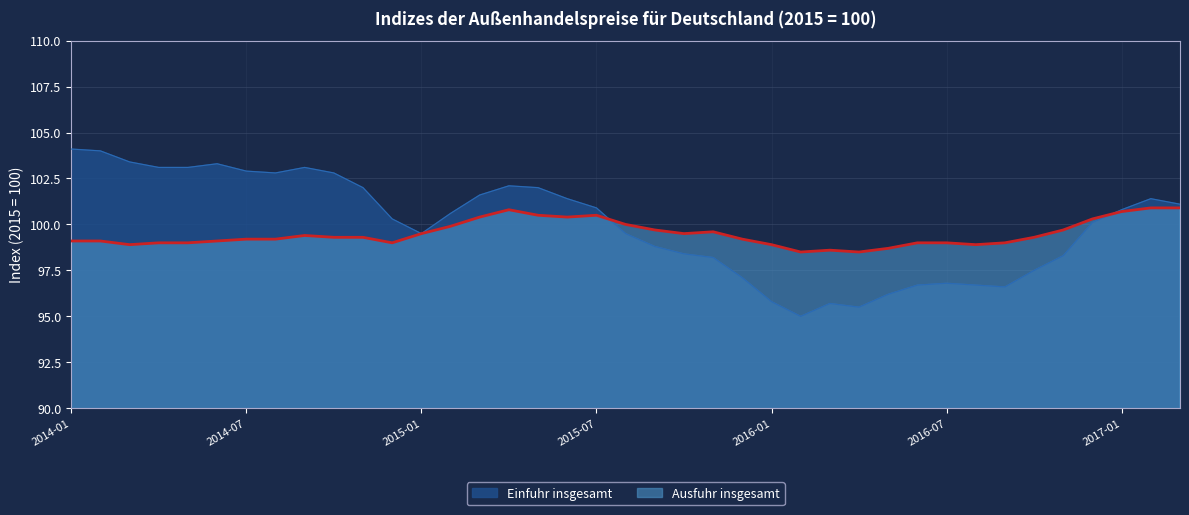

Reading left to right, list all the values displayed in this chart.

Einfuhr insgesamt: 2014-01=104.1	2014-02=104.0	2014-03=103.4	2014-04=103.1	2014-05=103.1	2014-06=103.3	2014-07=102.9	2014-08=102.8	2014-09=103.1	2014-10=102.8	2014-11=102.0	2014-12=100.3	2015-01=99.5	2015-02=100.6	2015-03=101.6	2015-04=102.1	2015-05=102.0	2015-06=101.4	2015-07=100.9	2015-08=99.5	2015-09=98.8	2015-10=98.4	2015-11=98.2	2015-12=97.1	2016-01=95.8	2016-02=95.0	2016-03=95.7	2016-04=95.5	2016-05=96.2	2016-06=96.7	2016-07=96.8	2016-08=96.7	2016-09=96.6	2016-10=97.5	2016-11=98.3	2016-12=100.1	2017-01=100.8	2017-02=101.4	2017-03=101.1
Ausfuhr insgesamt: 2014-01=99.1	2014-02=99.1	2014-03=98.9	2014-04=99.0	2014-05=99.0	2014-06=99.1	2014-07=99.2	2014-08=99.2	2014-09=99.4	2014-10=99.3	2014-11=99.3	2014-12=99.0	2015-01=99.5	2015-02=99.9	2015-03=100.4	2015-04=100.8	2015-05=100.5	2015-06=100.4	2015-07=100.5	2015-08=100.0	2015-09=99.7	2015-10=99.5	2015-11=99.6	2015-12=99.2	2016-01=98.9	2016-02=98.5	2016-03=98.6	2016-04=98.5	2016-05=98.7	2016-06=99.0	2016-07=99.0	2016-08=98.9	2016-09=99.0	2016-10=99.3	2016-11=99.7	2016-12=100.3	2017-01=100.7	2017-02=100.9	2017-03=100.9